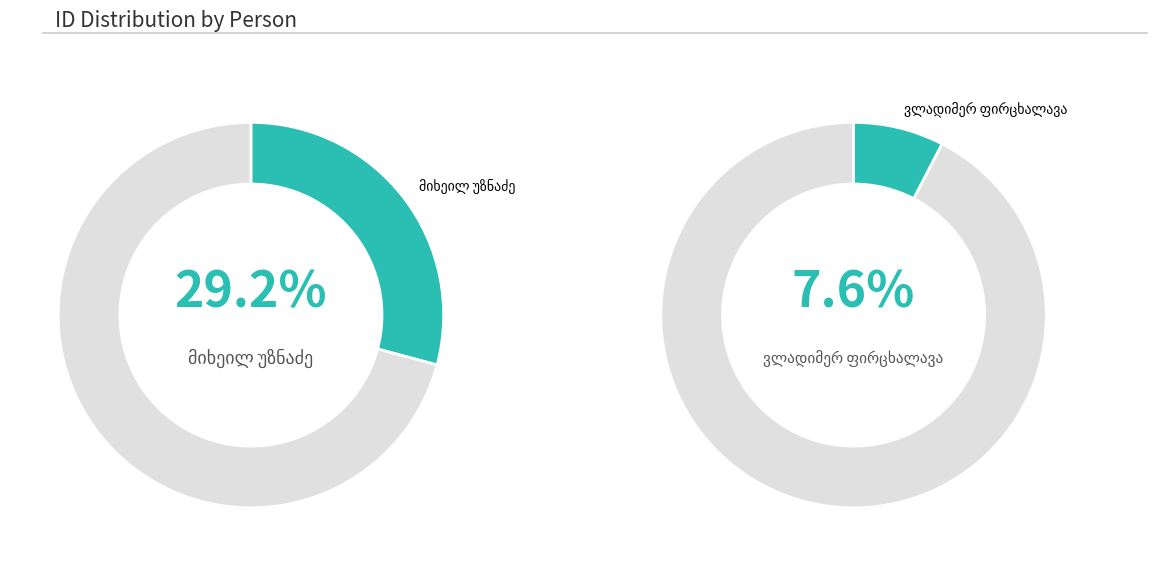

To the nearest percent, what is the combined percentage of მიხეილ უზნაძე and ვლადიმერ ფირცხალავა?

37%